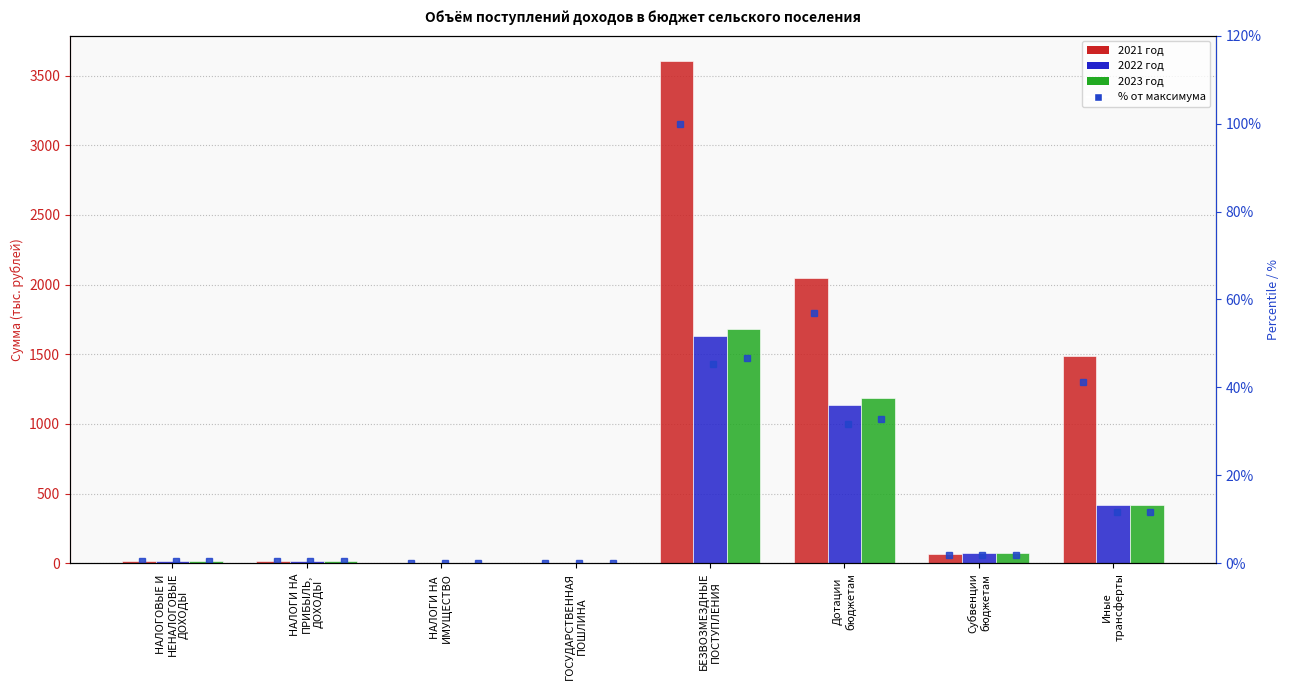

How many categories are shown in the chart?

8